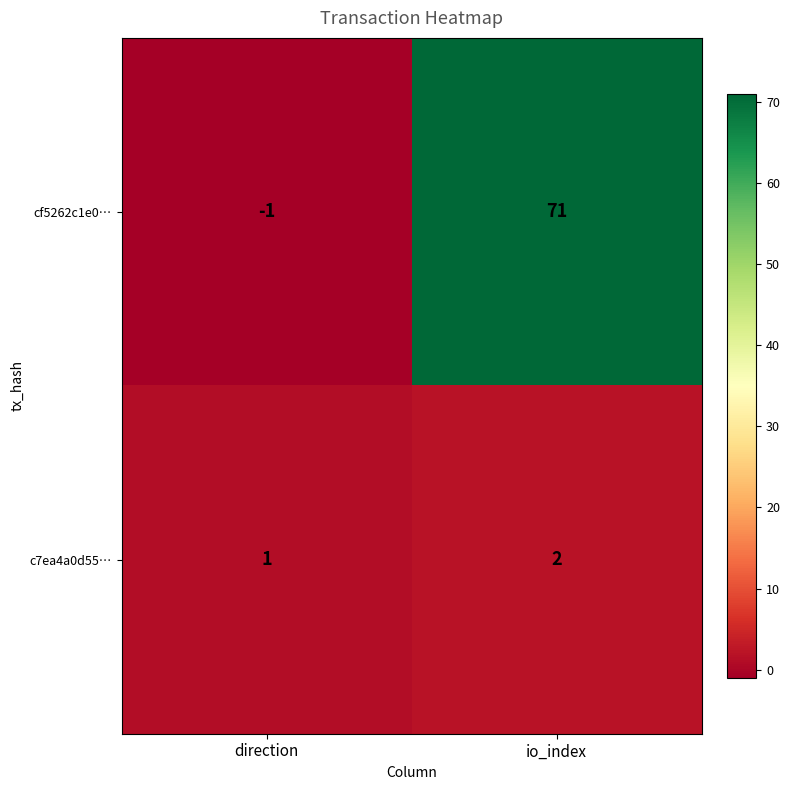

Which series has the largest total across all categories?

cf5262c1e0…